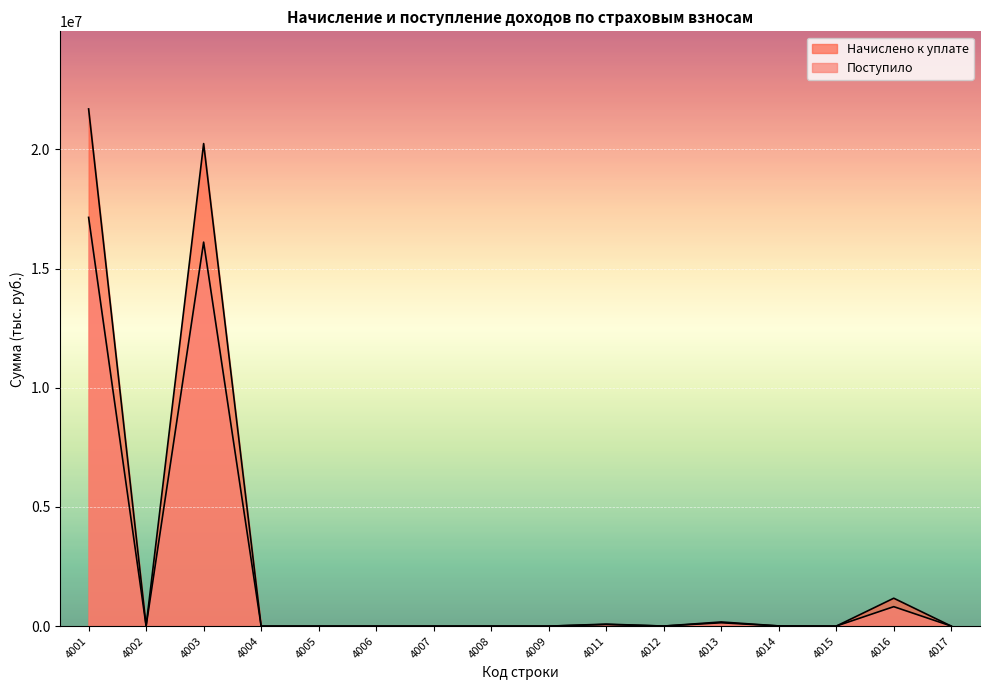

Reading left to right, what are all the values shown in this chart?

Начислено к уплате: 4001=21698591	4002=11931	4003=20244678	4004=52	4005=84	4006=26	4007=29	4008=200	4009=35	4011=83666	4012=2917	4013=174252	4014=8748	4015=280	4016=1170732	4017=833
Поступило: 4001=17147915	4002=-928	4003=16109940	4004=-311	4005=-23	4006=1	4007=29	4008=1241	4009=-38	4011=67100	4012=2904	4013=141109	4014=7479	4015=829	4016=816522	4017=1892